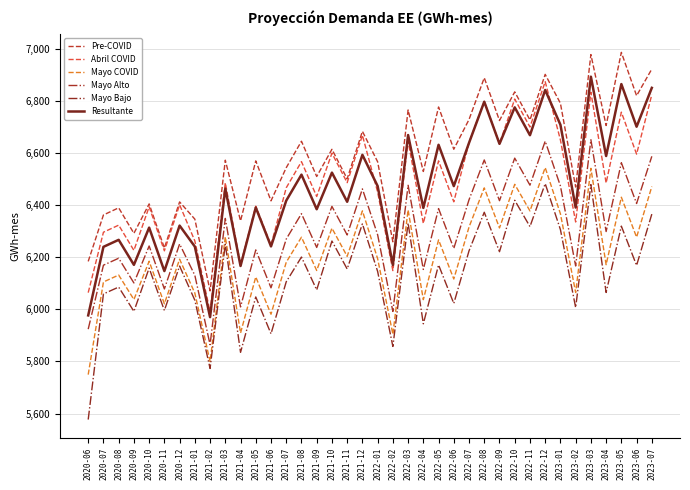

What is the label of the 15th point from the left?

2021-08